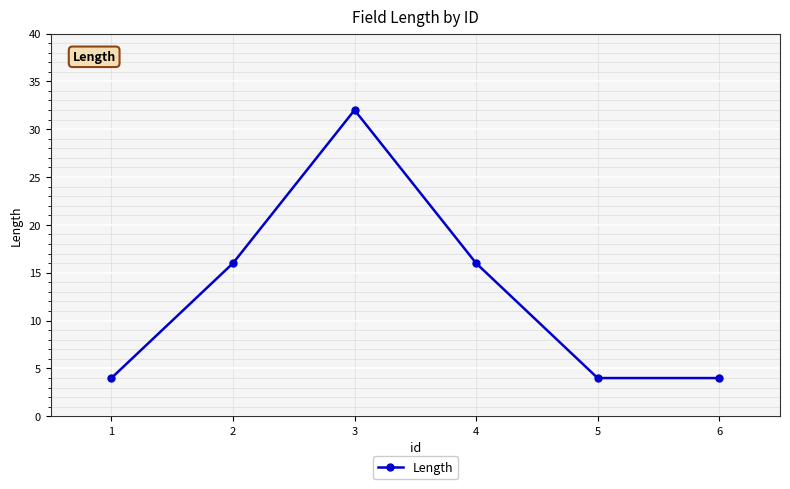

What is the change in value from 4 to 6?

-12